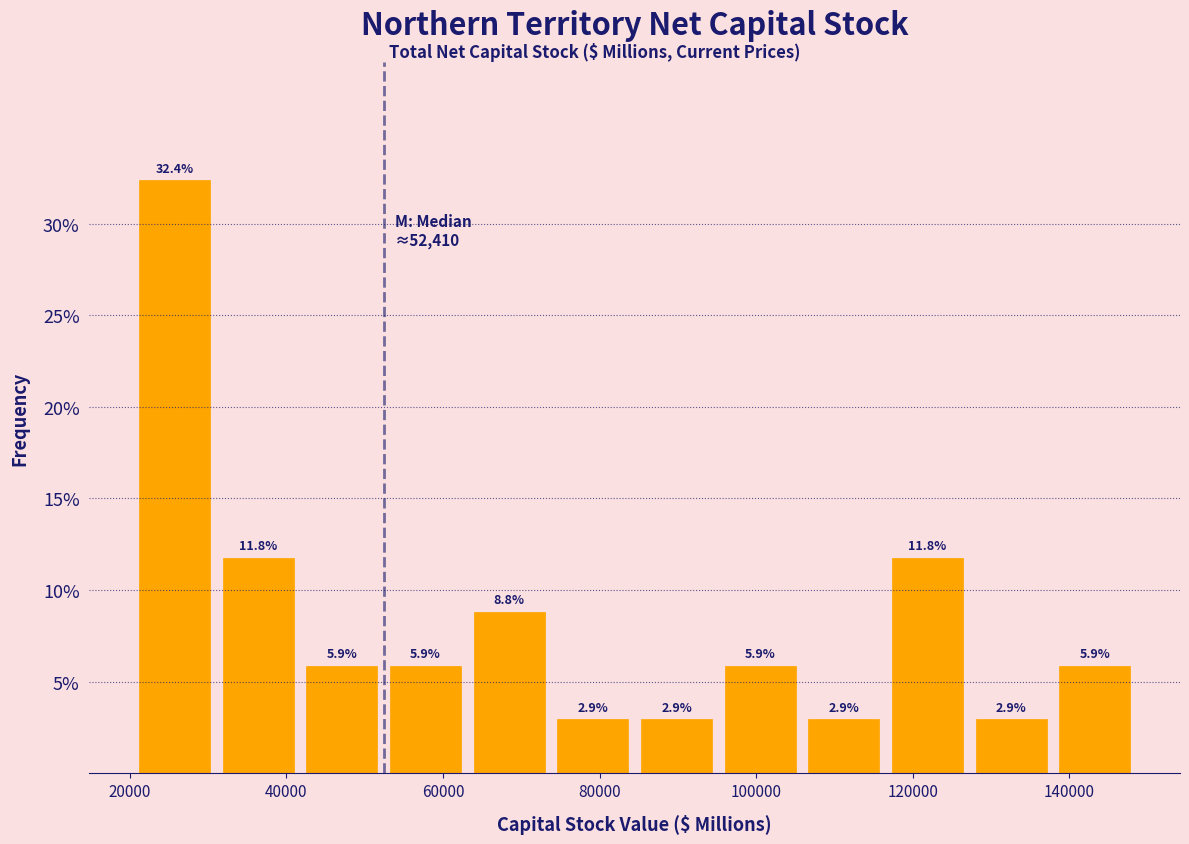

Reading left to right, list every bar in this chart as the range it spans on the x-axis followed by its height. The bar edges are not printed on the chart, so give them approximately, as read against the axis.

20000 to 32000: 32.4
32000 to 42000: 11.8
42000 to 52000: 5.9
52000 to 64000: 5.9
64000 to 74000: 8.8
74000 to 84000: 2.9
84000 to 96000: 2.9
96000 to 106000: 5.9
106000 to 116000: 2.9
116000 to 128000: 11.8
128000 to 138000: 2.9
138000 to 148000: 5.9